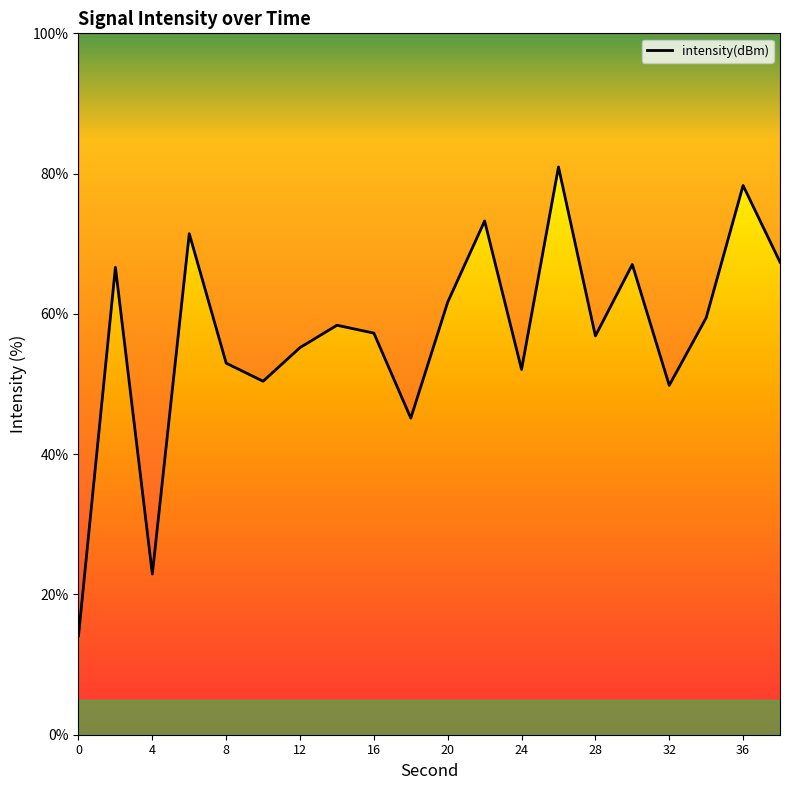

Rank the categories by value from highest to lowest.

26, 36, 22, 6, 38, 30, 2, 20, 34, 14, 16, 28, 12, 8, 24, 10, 32, 18, 4, 0